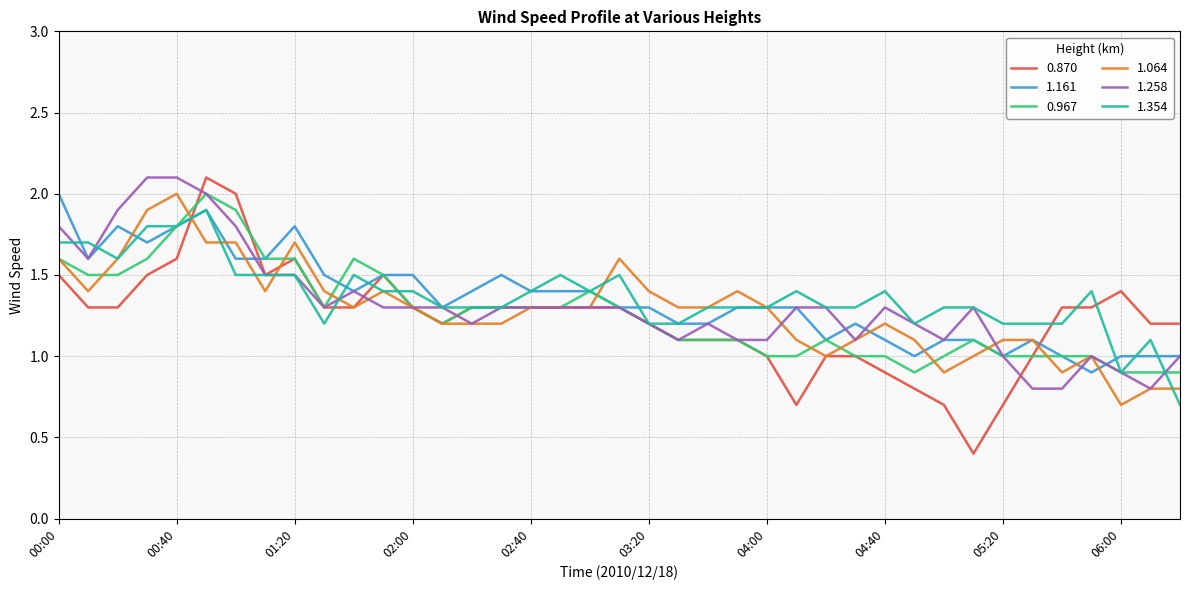

Reading left to right, extract all data points from this chart.

0.870: 00:00=1.5	00:10=1.3	00:20=1.3	00:30=1.5	00:40=1.6	00:50=2.1	01:00=2.0	01:10=1.5	01:20=1.6	01:30=1.3	01:40=1.3	01:50=1.5	02:00=1.3	02:10=1.2	02:20=1.3	02:30=1.3	02:40=1.3	02:50=1.3	03:00=1.3	03:10=1.3	03:20=1.2	03:30=1.1	03:40=1.1	03:50=1.1	04:00=1.0	04:10=0.7	04:20=1.0	04:30=1.0	04:40=0.9	04:50=0.8	05:00=0.7	05:10=0.4	05:20=0.7	05:30=1.0	05:40=1.3	05:50=1.3	06:00=1.4	06:10=1.2	06:20=1.2
1.161: 00:00=2.0	00:10=1.6	00:20=1.8	00:30=1.7	00:40=1.8	00:50=1.9	01:00=1.6	01:10=1.6	01:20=1.8	01:30=1.5	01:40=1.4	01:50=1.5	02:00=1.5	02:10=1.3	02:20=1.4	02:30=1.5	02:40=1.4	02:50=1.4	03:00=1.4	03:10=1.3	03:20=1.3	03:30=1.2	03:40=1.2	03:50=1.3	04:00=1.3	04:10=1.3	04:20=1.1	04:30=1.2	04:40=1.1	04:50=1.0	05:00=1.1	05:10=1.1	05:20=1.0	05:30=1.1	05:40=1.0	05:50=0.9	06:00=1.0	06:10=1.0	06:20=1.0
0.967: 00:00=1.6	00:10=1.5	00:20=1.5	00:30=1.6	00:40=1.8	00:50=2.0	01:00=1.9	01:10=1.6	01:20=1.6	01:30=1.3	01:40=1.6	01:50=1.5	02:00=1.3	02:10=1.2	02:20=1.3	02:30=1.3	02:40=1.3	02:50=1.3	03:00=1.4	03:10=1.3	03:20=1.2	03:30=1.1	03:40=1.1	03:50=1.1	04:00=1.0	04:10=1.0	04:20=1.1	04:30=1.0	04:40=1.0	04:50=0.9	05:00=1.0	05:10=1.1	05:20=1.0	05:30=1.0	05:40=1.0	05:50=1.0	06:00=0.9	06:10=0.9	06:20=0.9
1.064: 00:00=1.6	00:10=1.4	00:20=1.6	00:30=1.9	00:40=2.0	00:50=1.7	01:00=1.7	01:10=1.4	01:20=1.7	01:30=1.4	01:40=1.3	01:50=1.4	02:00=1.3	02:10=1.2	02:20=1.2	02:30=1.2	02:40=1.3	02:50=1.3	03:00=1.3	03:10=1.6	03:20=1.4	03:30=1.3	03:40=1.3	03:50=1.4	04:00=1.3	04:10=1.1	04:20=1.0	04:30=1.1	04:40=1.2	04:50=1.1	05:00=0.9	05:10=1.0	05:20=1.1	05:30=1.1	05:40=0.9	05:50=1.0	06:00=0.7	06:10=0.8	06:20=0.8
1.258: 00:00=1.8	00:10=1.6	00:20=1.9	00:30=2.1	00:40=2.1	00:50=2.0	01:00=1.8	01:10=1.5	01:20=1.5	01:30=1.3	01:40=1.4	01:50=1.3	02:00=1.3	02:10=1.3	02:20=1.2	02:30=1.3	02:40=1.3	02:50=1.3	03:00=1.3	03:10=1.3	03:20=1.2	03:30=1.1	03:40=1.2	03:50=1.1	04:00=1.1	04:10=1.3	04:20=1.3	04:30=1.1	04:40=1.3	04:50=1.2	05:00=1.1	05:10=1.3	05:20=1.0	05:30=0.8	05:40=0.8	05:50=1.0	06:00=0.9	06:10=0.8	06:20=1.0
1.354: 00:00=1.7	00:10=1.7	00:20=1.6	00:30=1.8	00:40=1.8	00:50=1.9	01:00=1.5	01:10=1.5	01:20=1.5	01:30=1.2	01:40=1.5	01:50=1.4	02:00=1.4	02:10=1.3	02:20=1.3	02:30=1.3	02:40=1.4	02:50=1.5	03:00=1.4	03:10=1.5	03:20=1.2	03:30=1.2	03:40=1.3	03:50=1.3	04:00=1.3	04:10=1.4	04:20=1.3	04:30=1.3	04:40=1.4	04:50=1.2	05:00=1.3	05:10=1.3	05:20=1.2	05:30=1.2	05:40=1.2	05:50=1.4	06:00=0.9	06:10=1.1	06:20=0.7